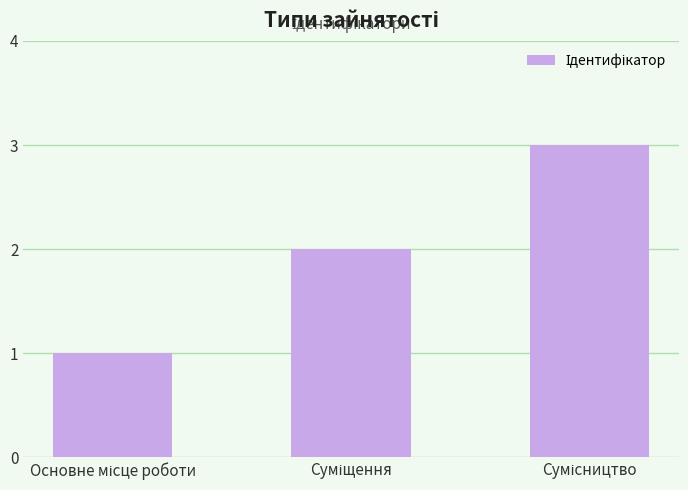

Reading left to right, extract all data points from this chart.

1	2	3